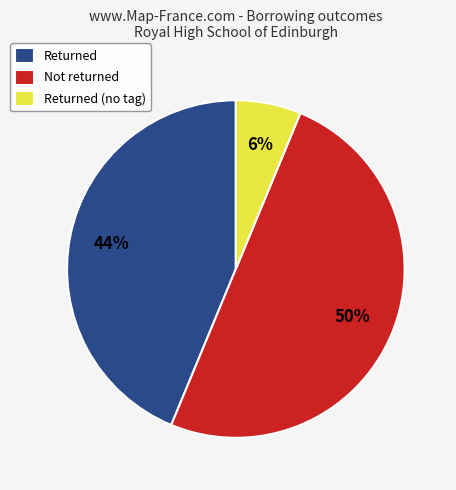

What is the smallest slice in the pie chart?

Returned (no tag)